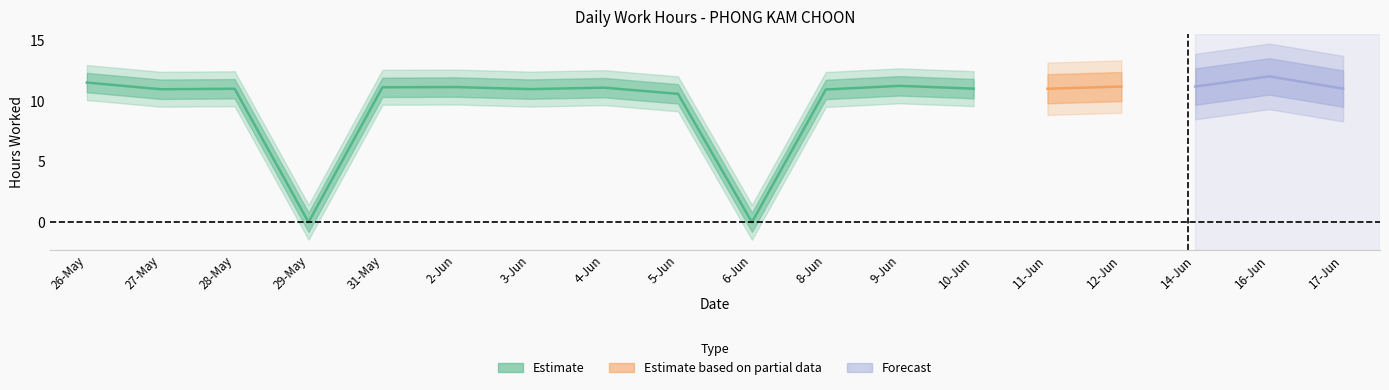

How many values are above zero?

16